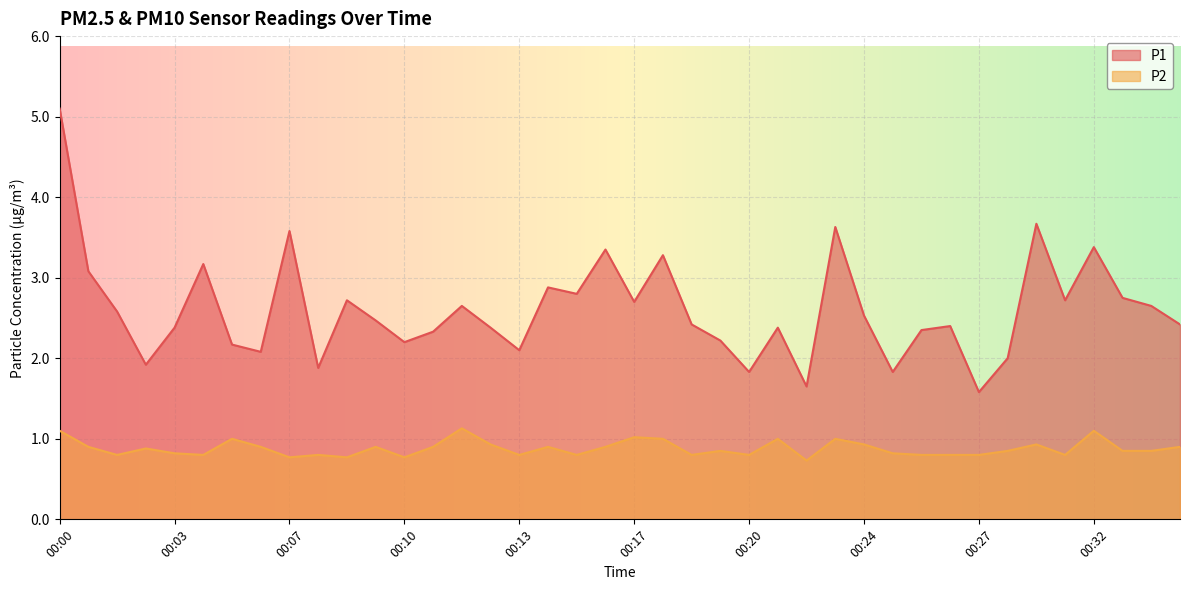

True or false: P2 and P1 cross at least once.

False